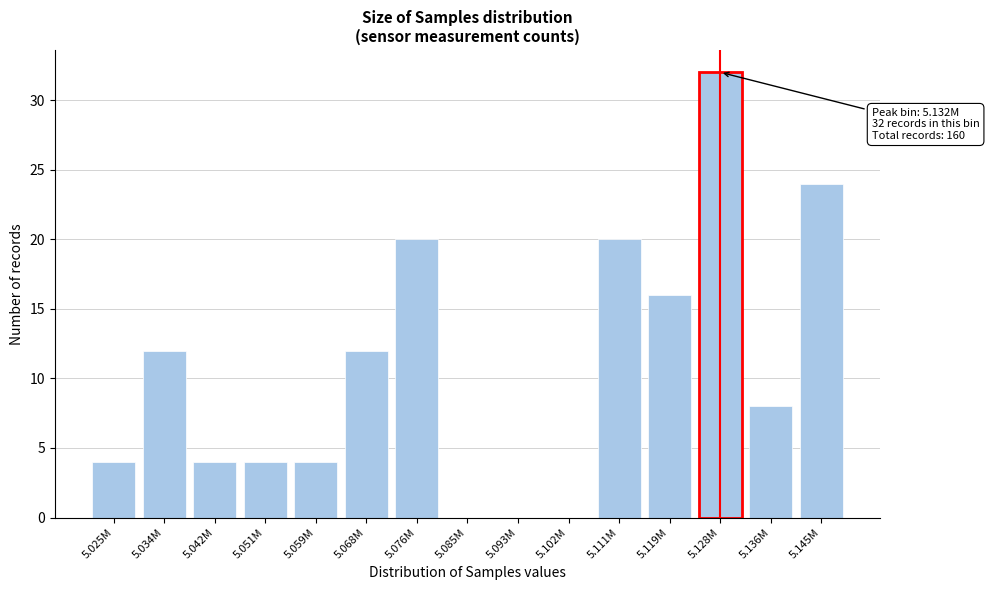

Reading left to right, transcribe all the data shown in this chart.

5.025M=4	5.034M=12	5.042M=4	5.051M=4	5.059M=4	5.068M=12	5.076M=20	5.085M=0	5.093M=0	5.102M=0	5.111M=20	5.119M=16	5.128M=32	5.136M=8	5.145M=24